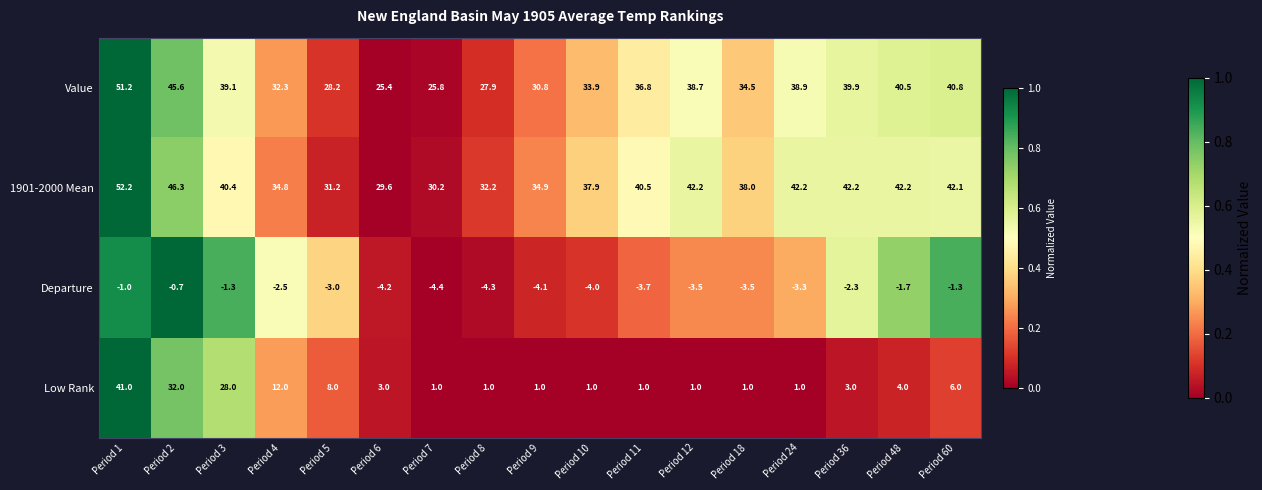

Between Period 4 and Period 60, which series saw the biggest shift?

Value